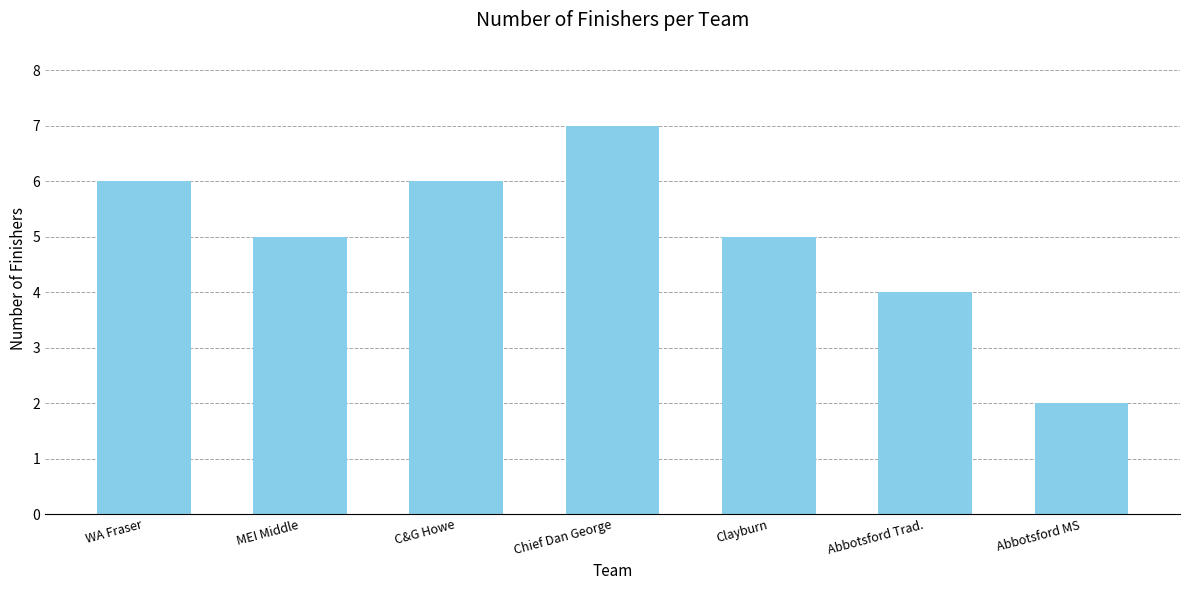

What is the value of the 3rd bar from the left?

6